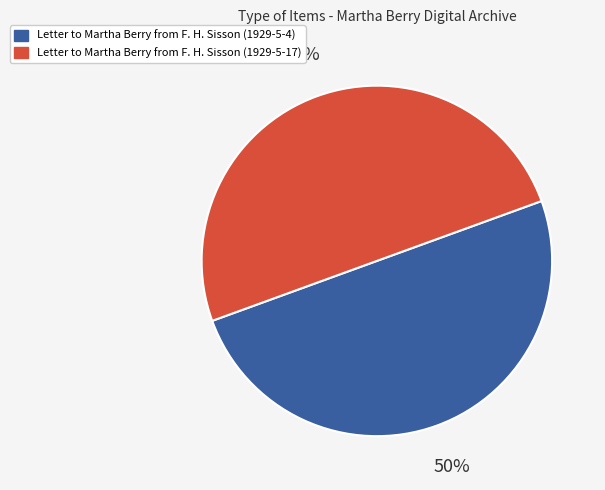

What is the ratio of the value at Letter to Martha Berry from F. H. Sisson (1929-5-4) to the value at Letter to Martha Berry from F. H. Sisson (1929-5-17)?

1.0